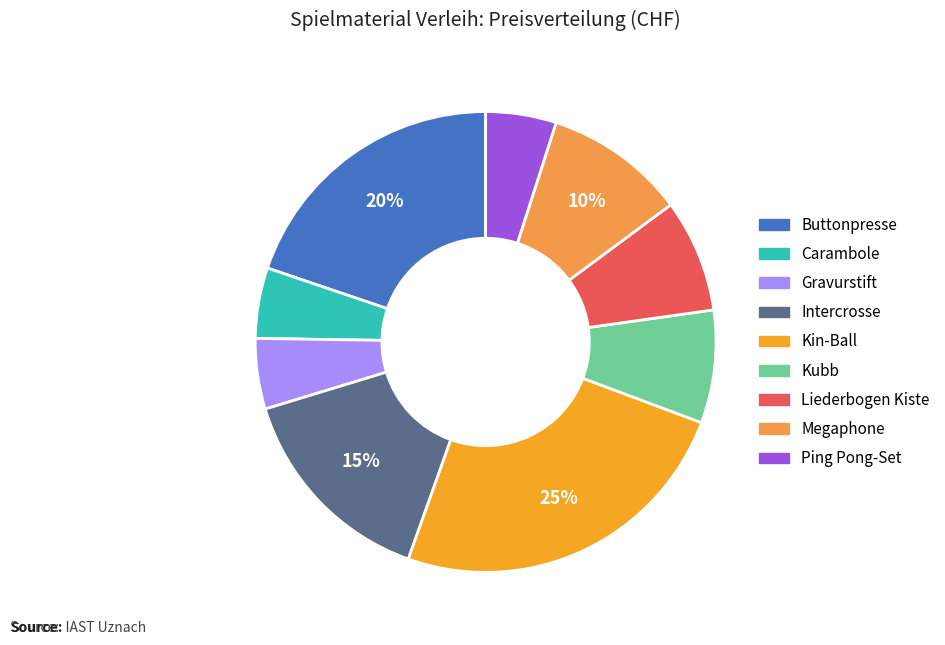

Is it true that Liederbogen Kiste is 8% of the pie?

True